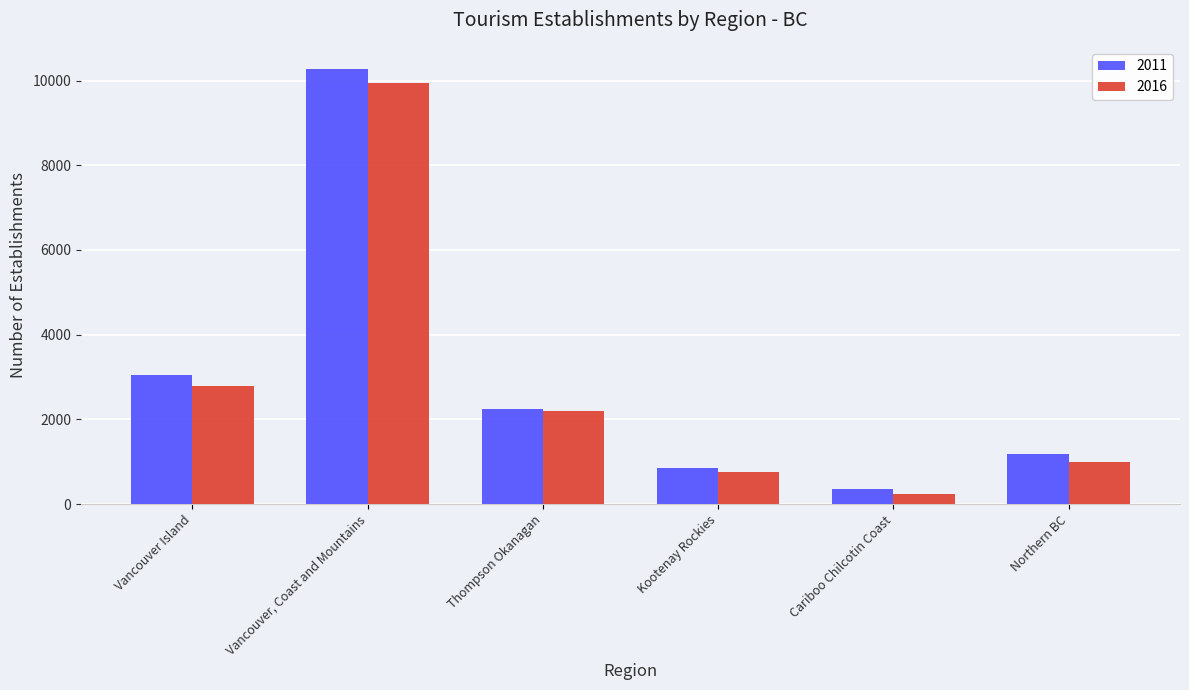

Which series has the largest total across all categories?

2011